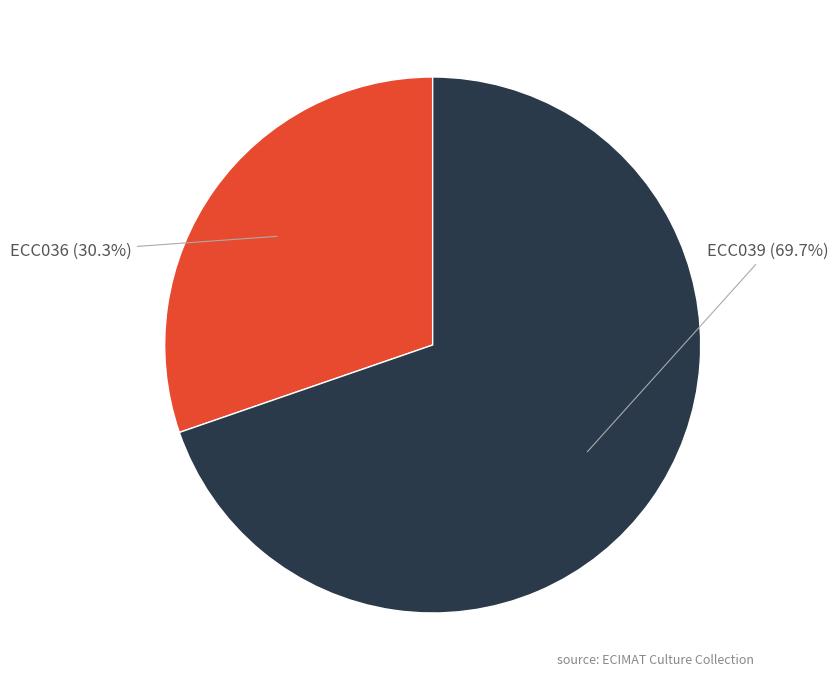

Rank the categories by value from lowest to highest.

ECC036, ECC039